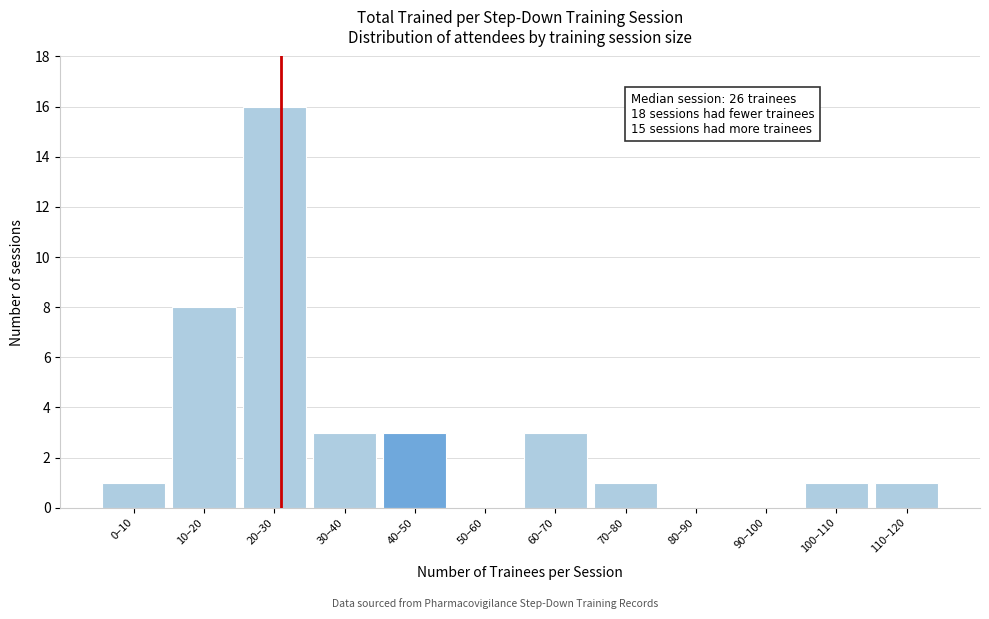

Reading left to right, transcribe all the data shown in this chart.

0–10=1	10–20=8	20–30=16	30–40=3	40–50=3	50–60=0	60–70=3	70–80=1	80–90=0	90–100=0	100–110=1	110–120=1